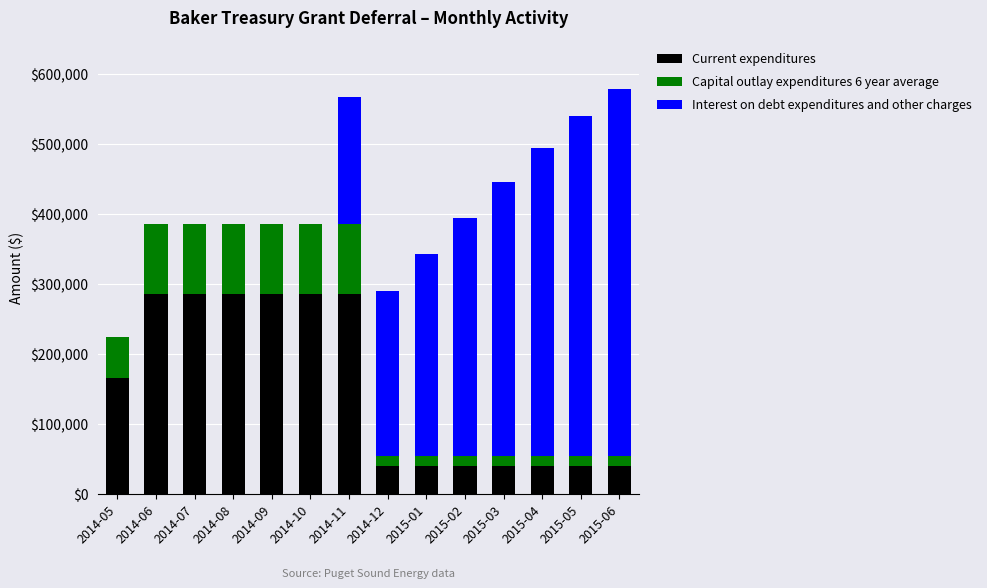

What is the total value across all series at 2014-08?

385697.2